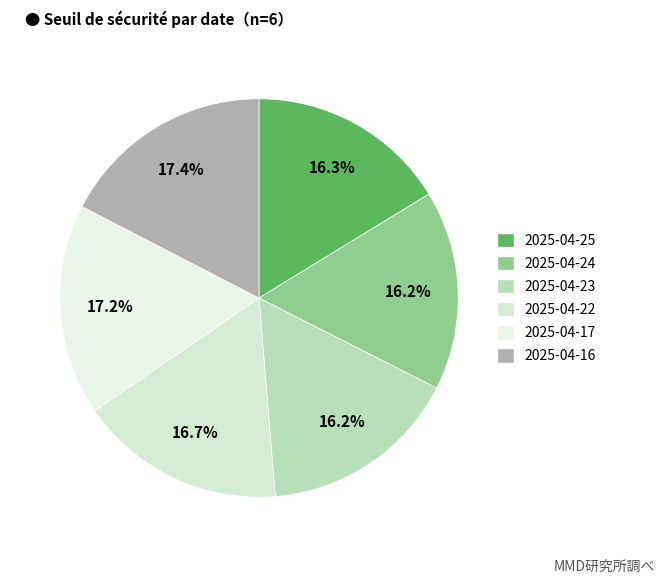

Count the number of slices in the pie.

6